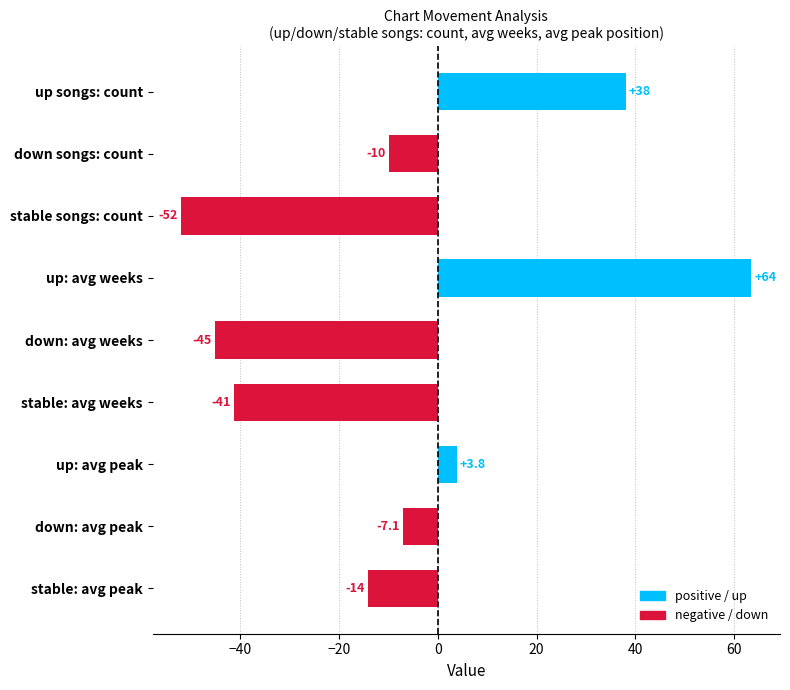

How many values exceed -10?

4